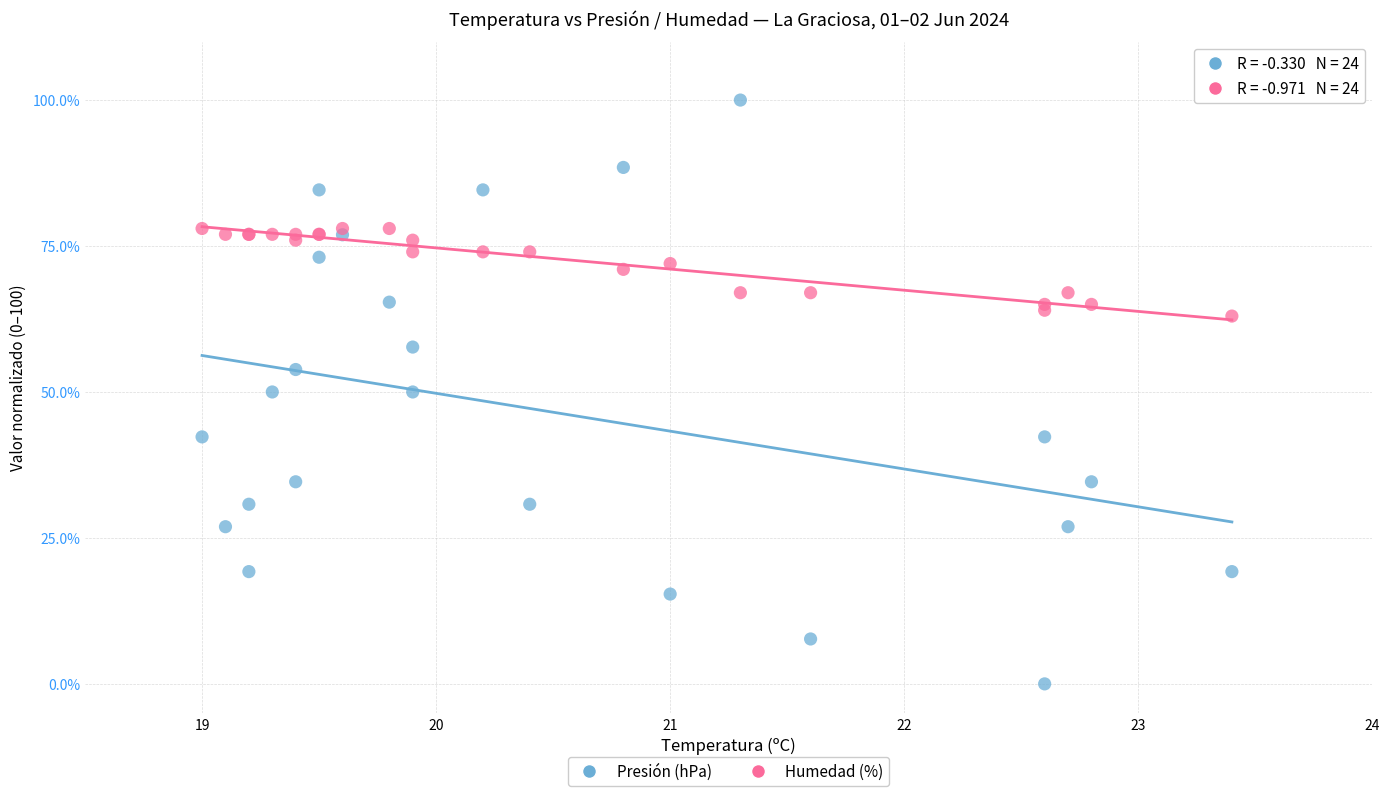

Which series reaches the minimum Y coordinate?

Presión (hPa)